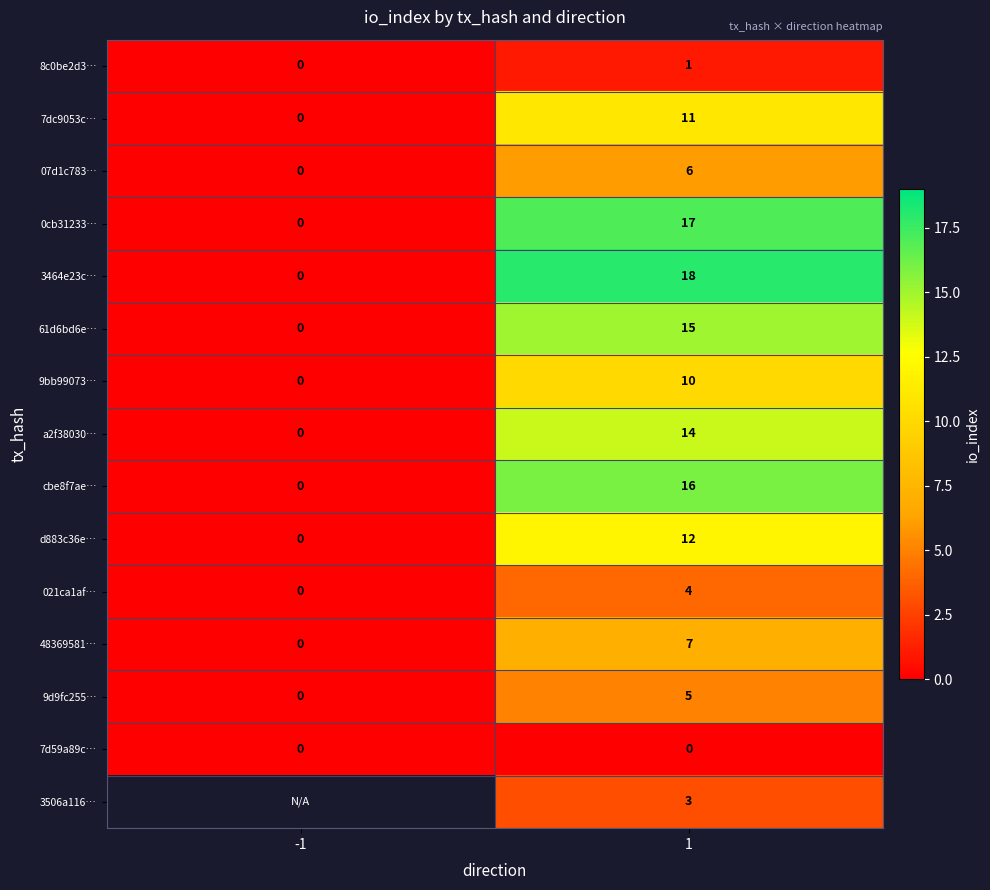

The value of d883c36e… at -1 is -7. True or false?

False